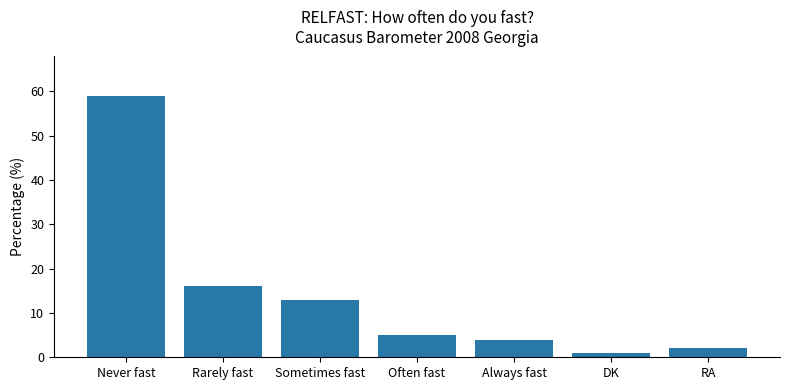

The value at Rarely fast is 8. True or false?

False